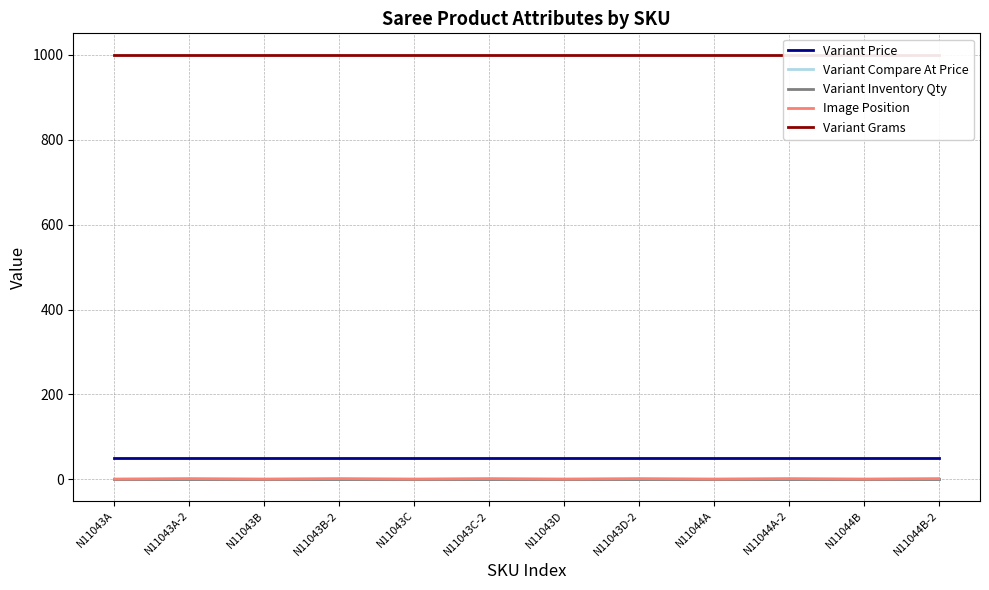

What are all the series names shown in the legend?

Variant Price, Variant Compare At Price, Variant Inventory Qty, Image Position, Variant Grams